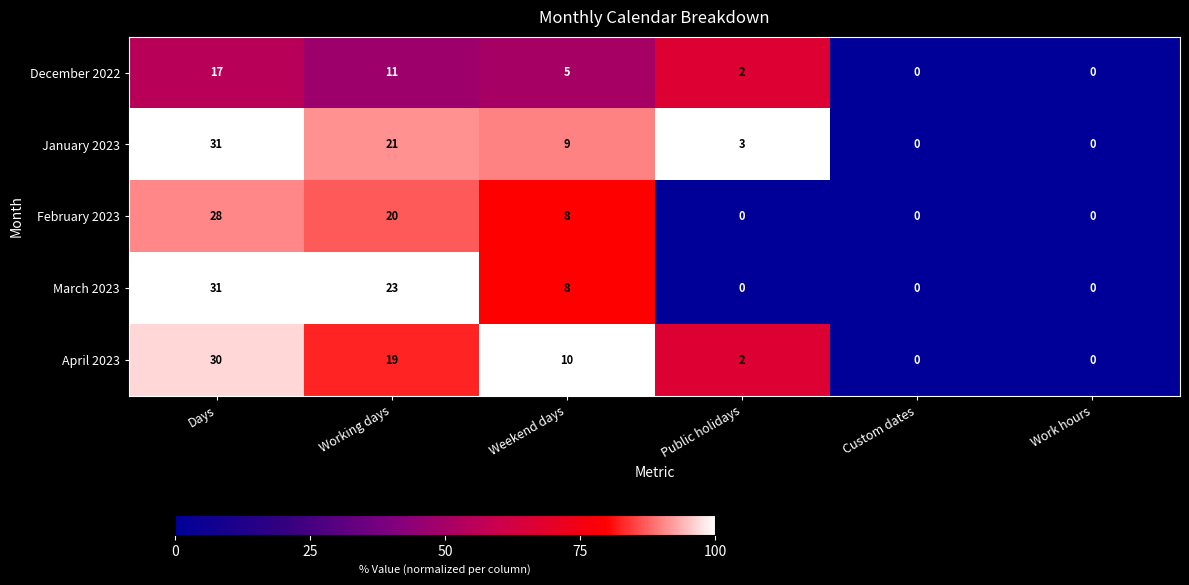

Read the February 2023 value at Days.

28